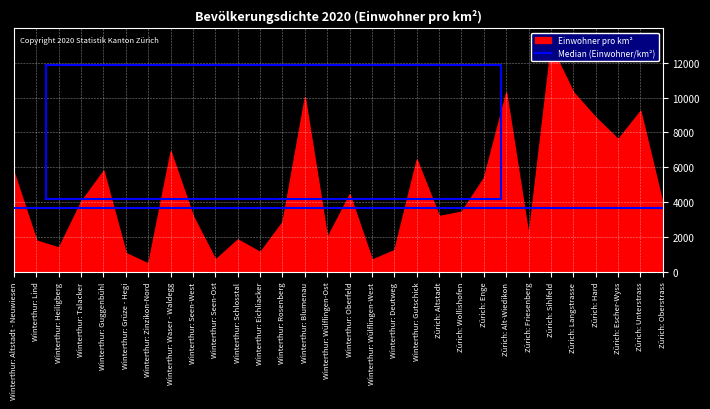

Which has a higher value, Winterthur: Wülflingen-West or Zürich: Sihlfeld?

Zürich: Sihlfeld